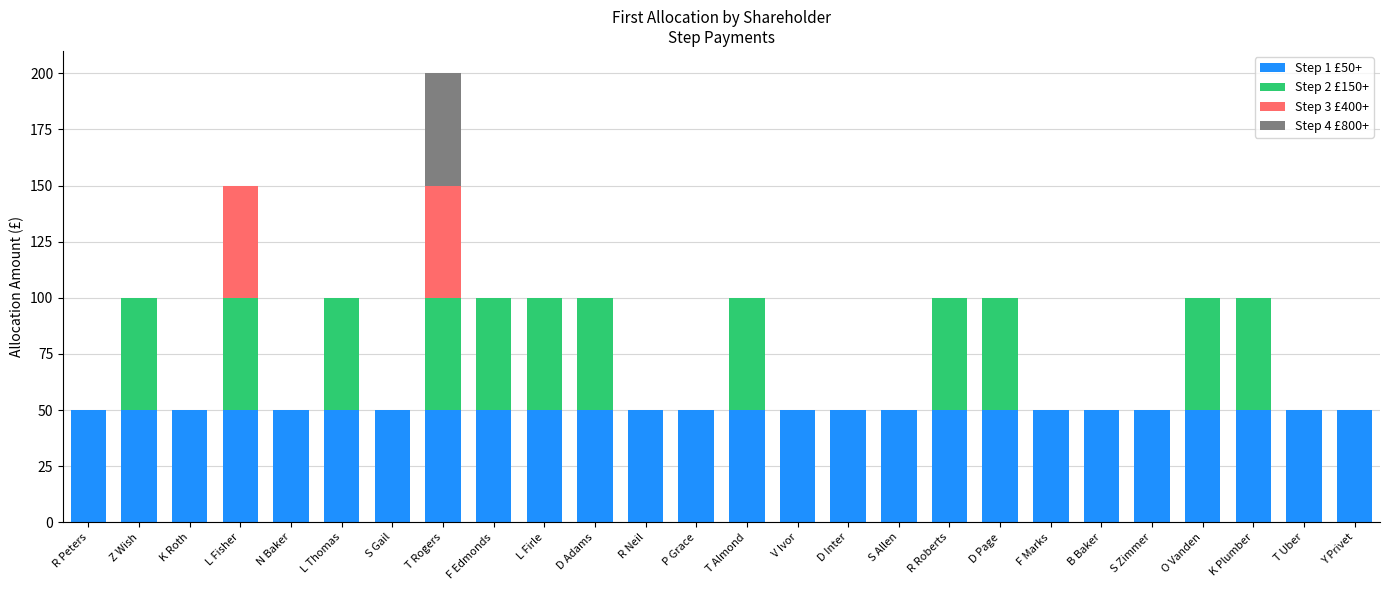

Count the number of categories in the chart.

26